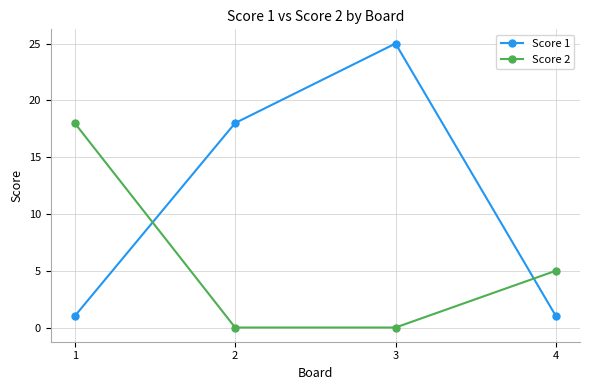

What is the difference between the Score 2 values at 4 and 3?

5